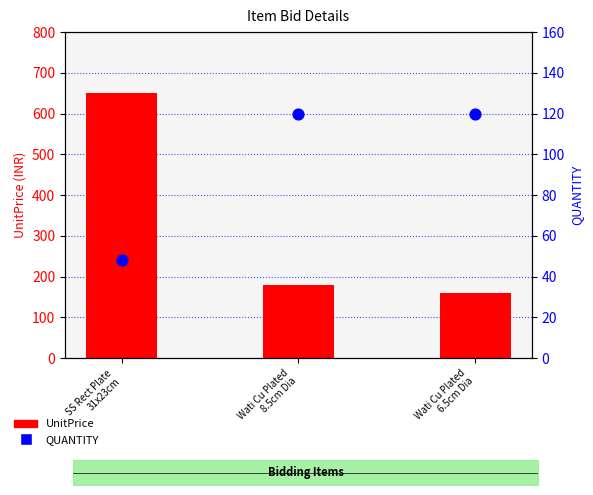

Which series contains the highest Y value?

UnitPrice